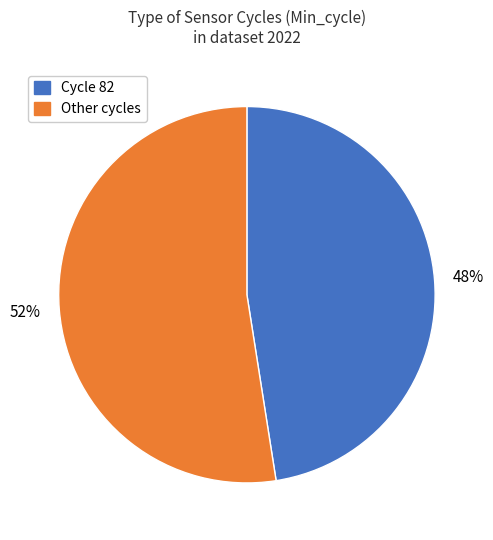

To the nearest percent, what is the average slice percentage?

50%